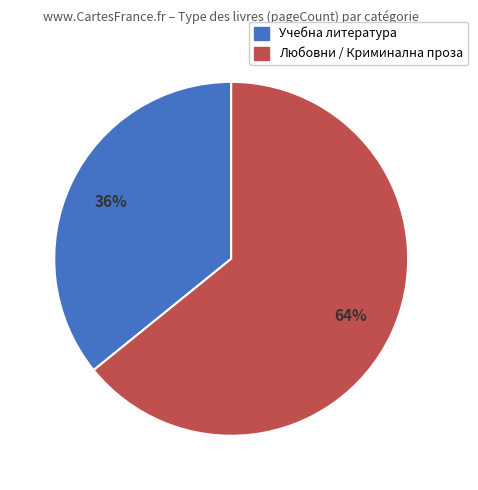

To the nearest percent, what portion does Любовни / Криминална проза represent?

64%